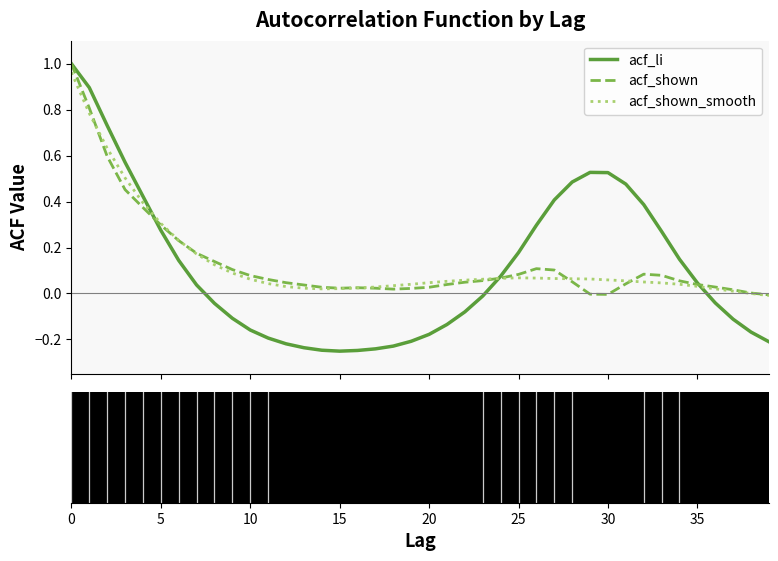

At which category does acf_shown_smooth reach its first local peak?

25